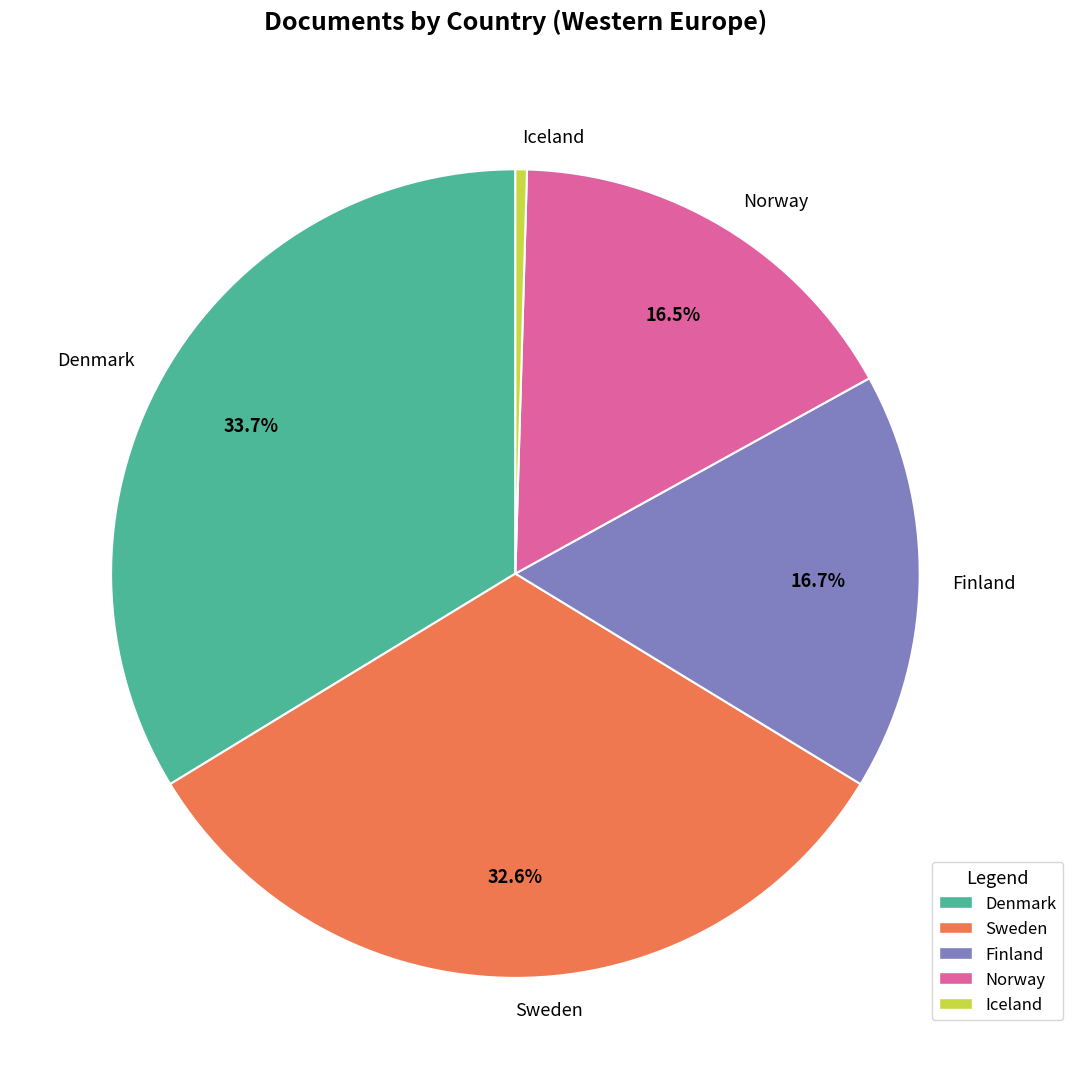

To the nearest percent, what is the difference between the Iceland and Finland slice percentages?

16%